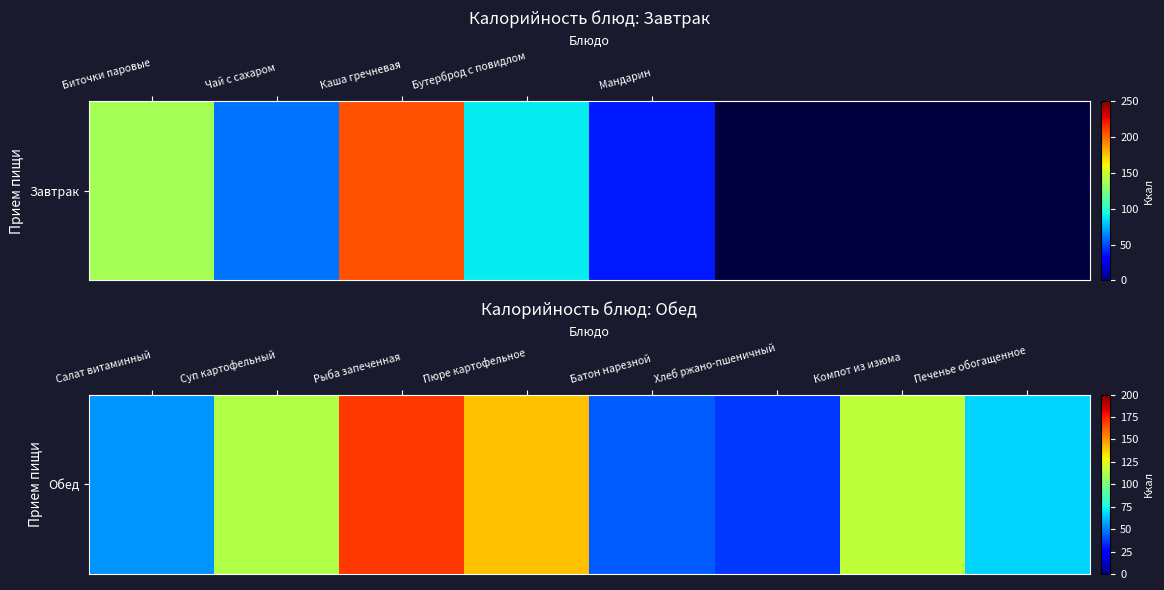

At which category does the chart reach its minimum across all series?

Хлеб ржано-пшеничный